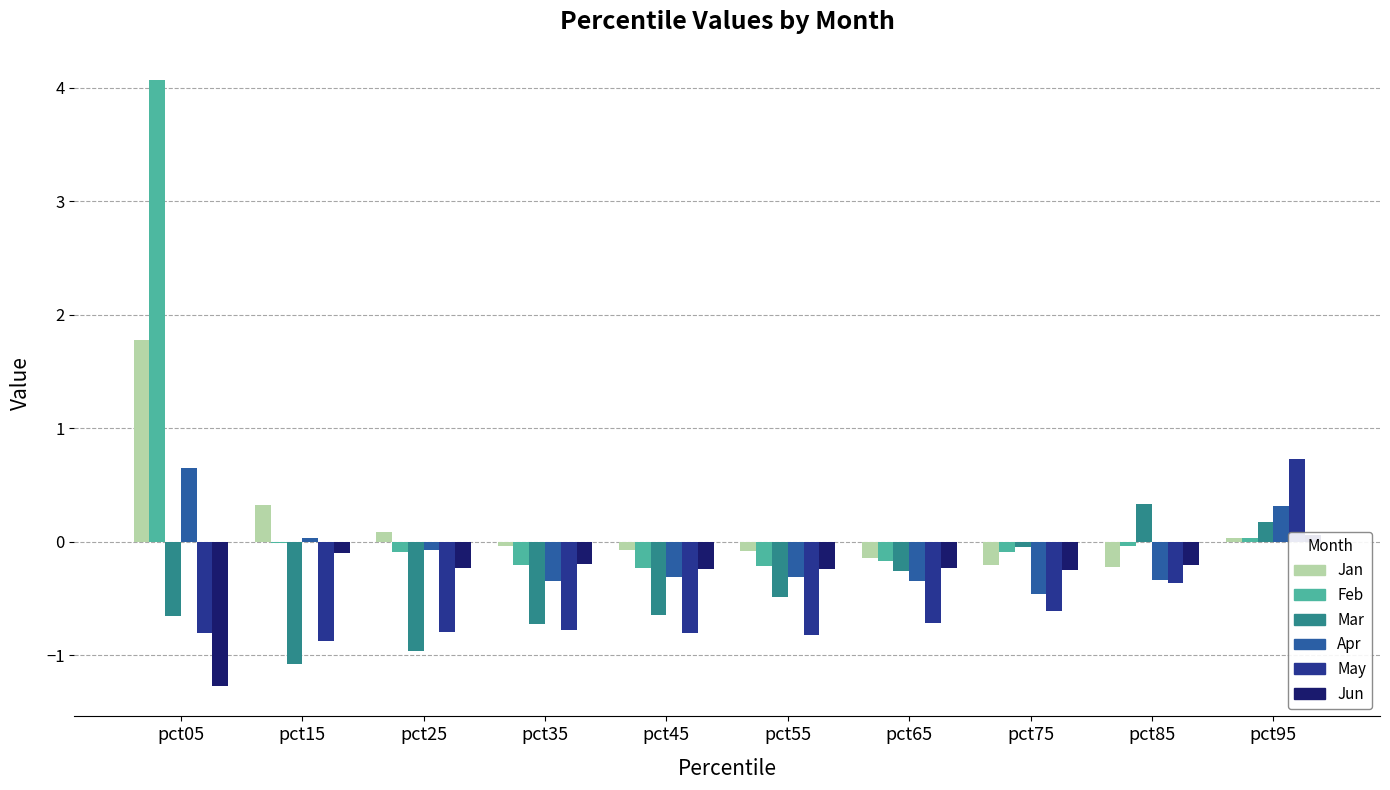

What is the approximate value of May at pct15?

-0.9